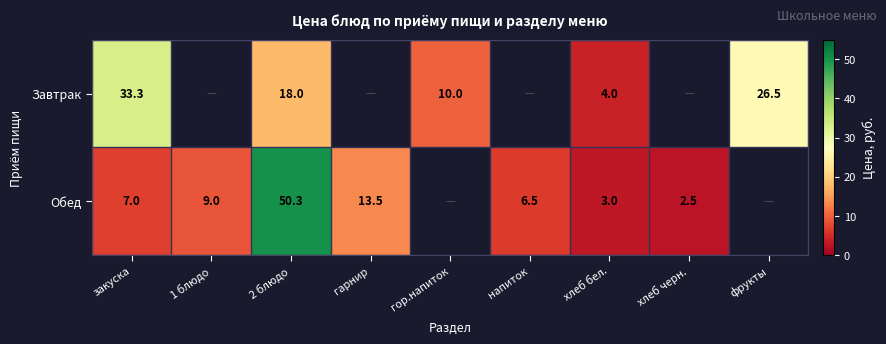

Is it true that Завтрак equals 18.0 at 2 блюдо?

True